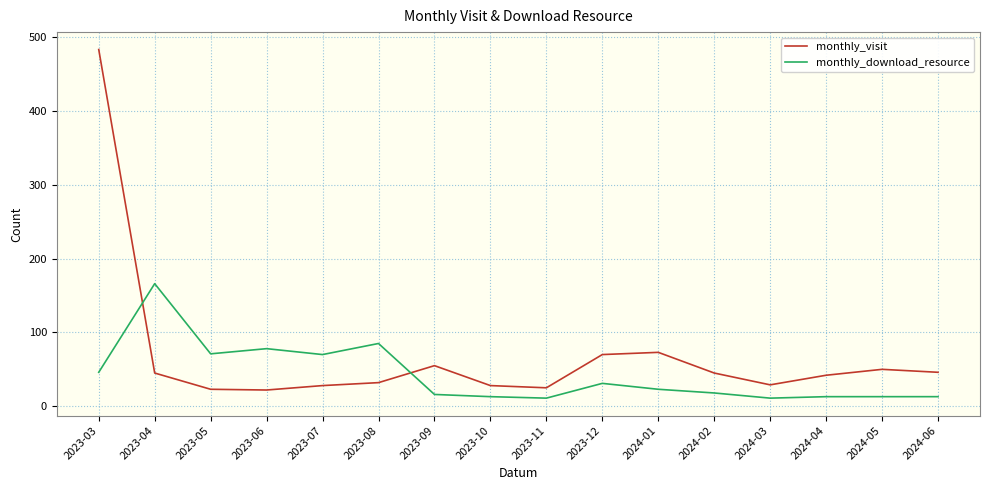

How many intersections are there between monthly_download_resource and monthly_visit?

2